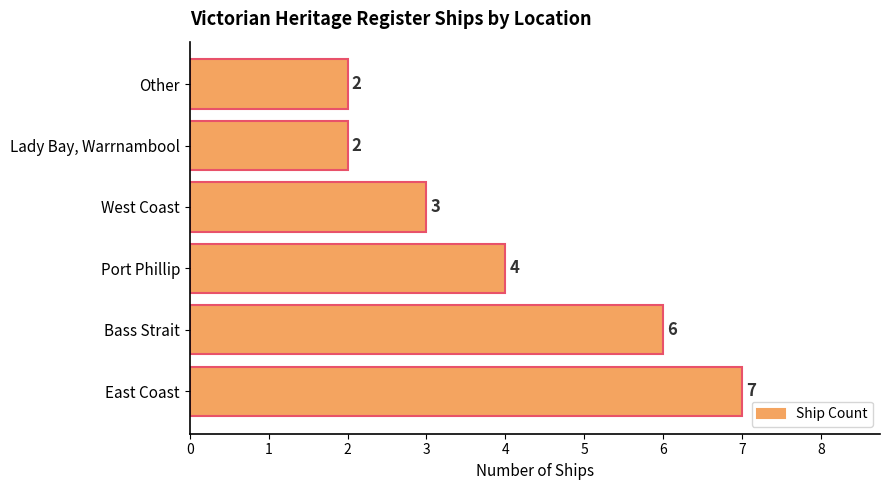

Reading bottom to top, extract all data points from this chart.

7	6	4	3	2	2